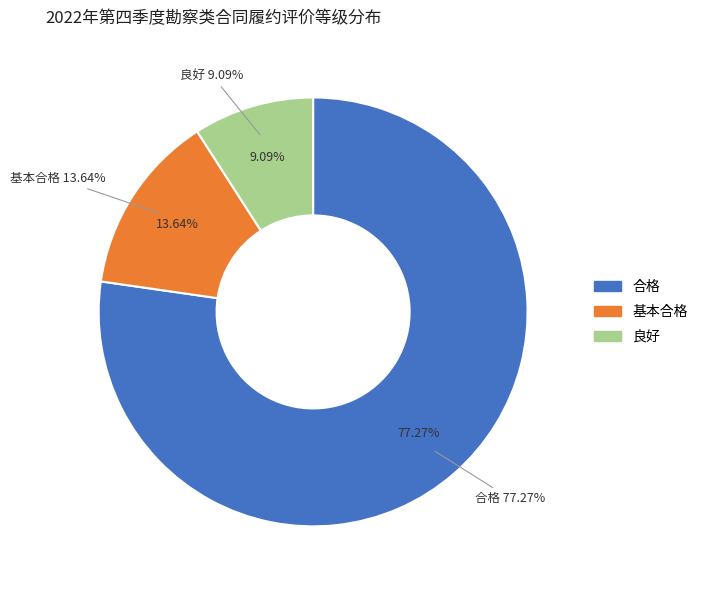

To the nearest percent, what portion does 基本合格 represent?

14%